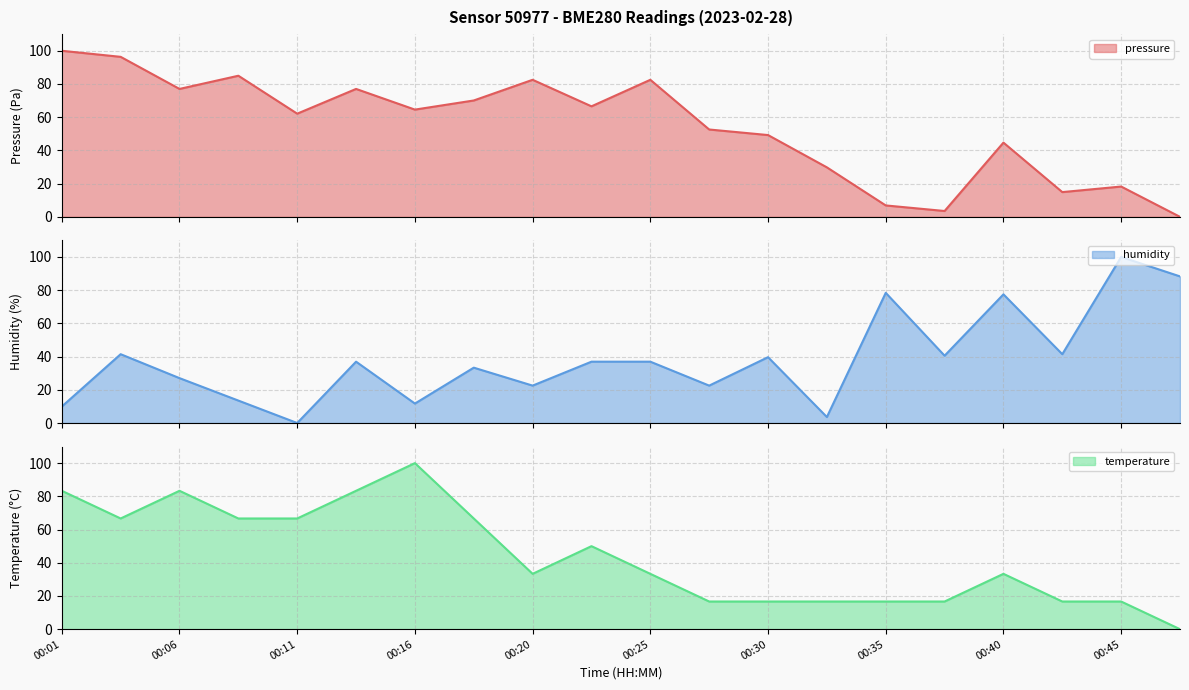

Where is the first local minimum for temperature?

00:03